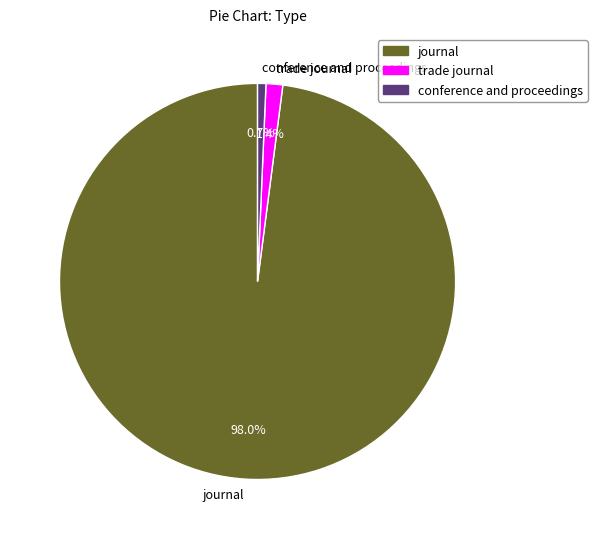

Which slice is the largest?

journal